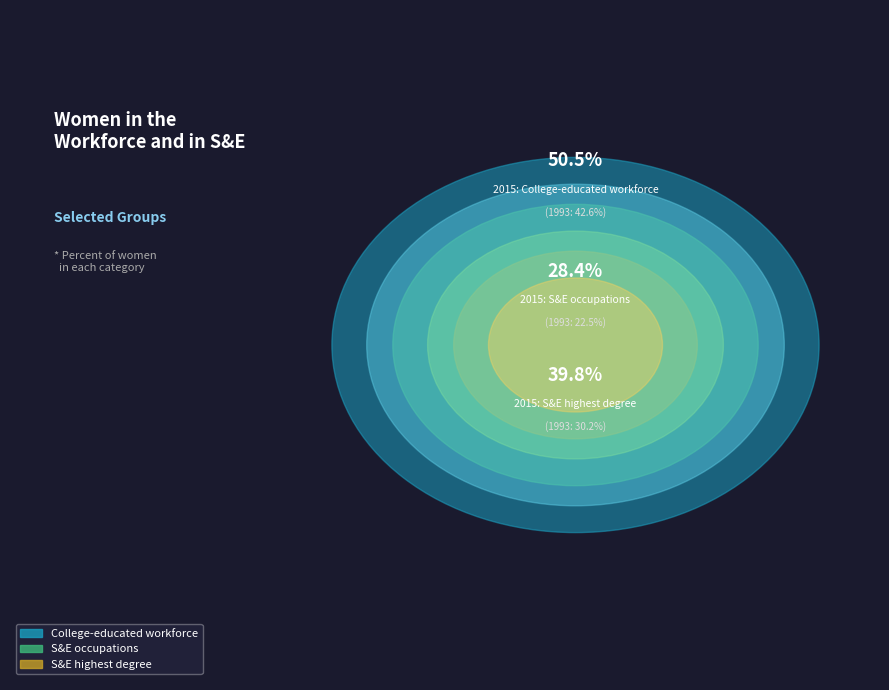

Does 2 represent more than half of the total?

No